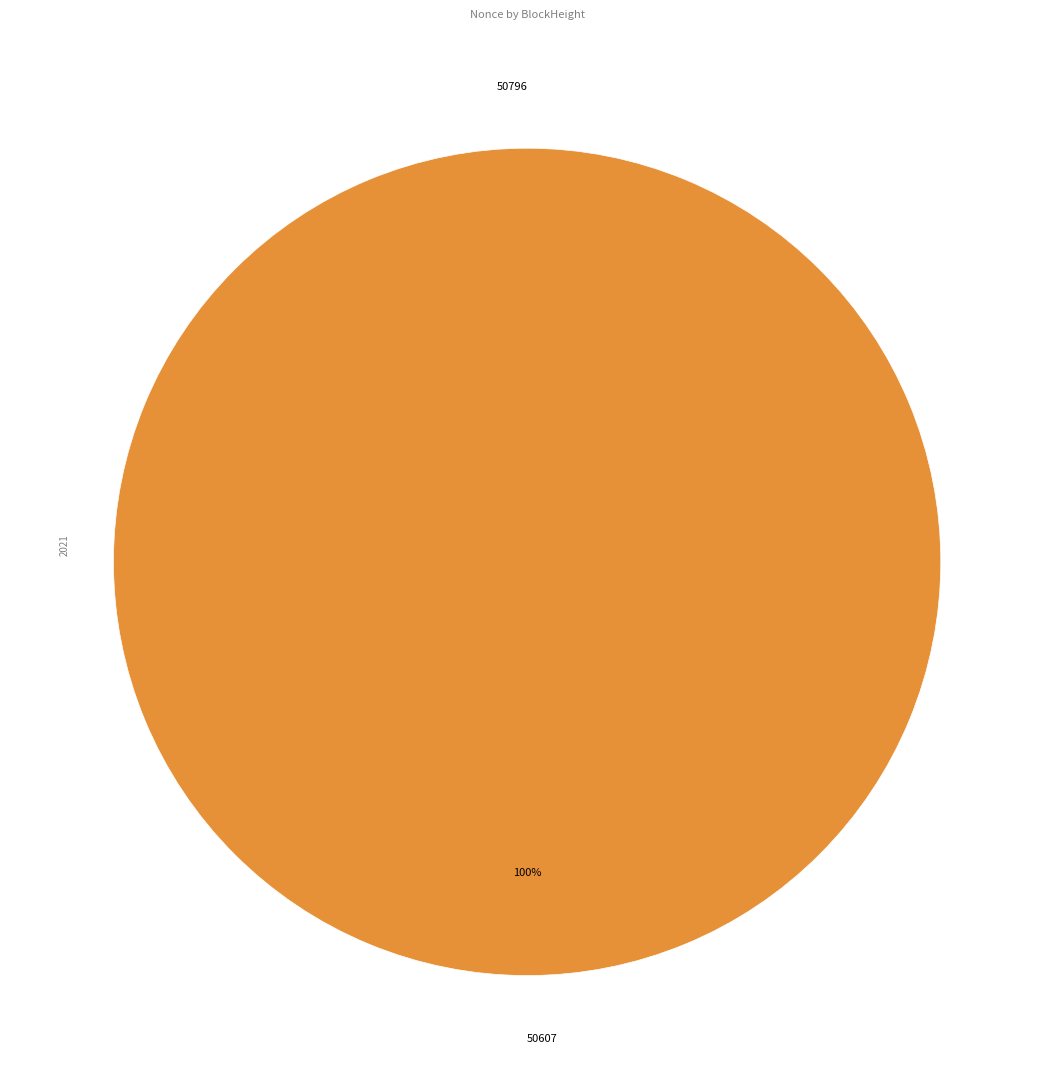

Combined, what portion of the pie is 50796 and 50607?

100.0%